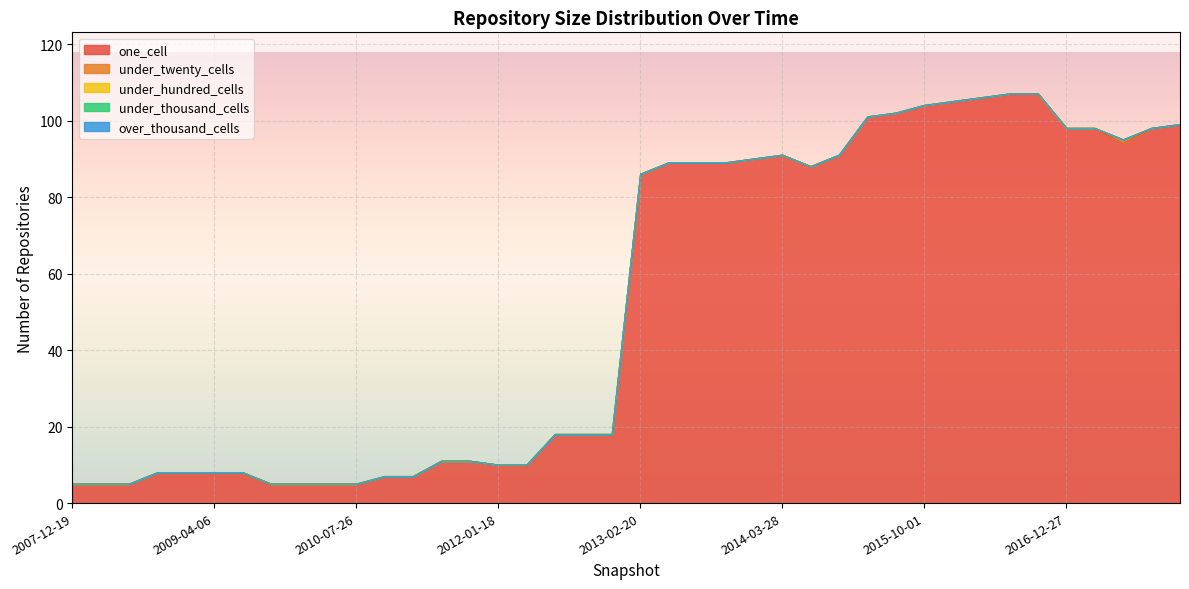

At which label does under_thousand_cells reach its minimum?

2007-12-19